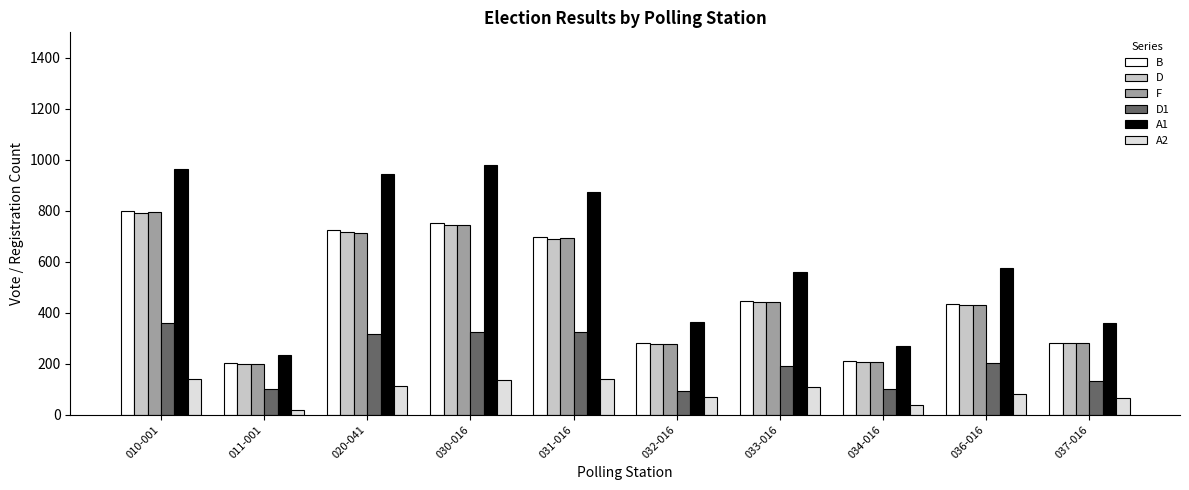

What are all the series names shown in the legend?

B, D, F, D1, A1, A2